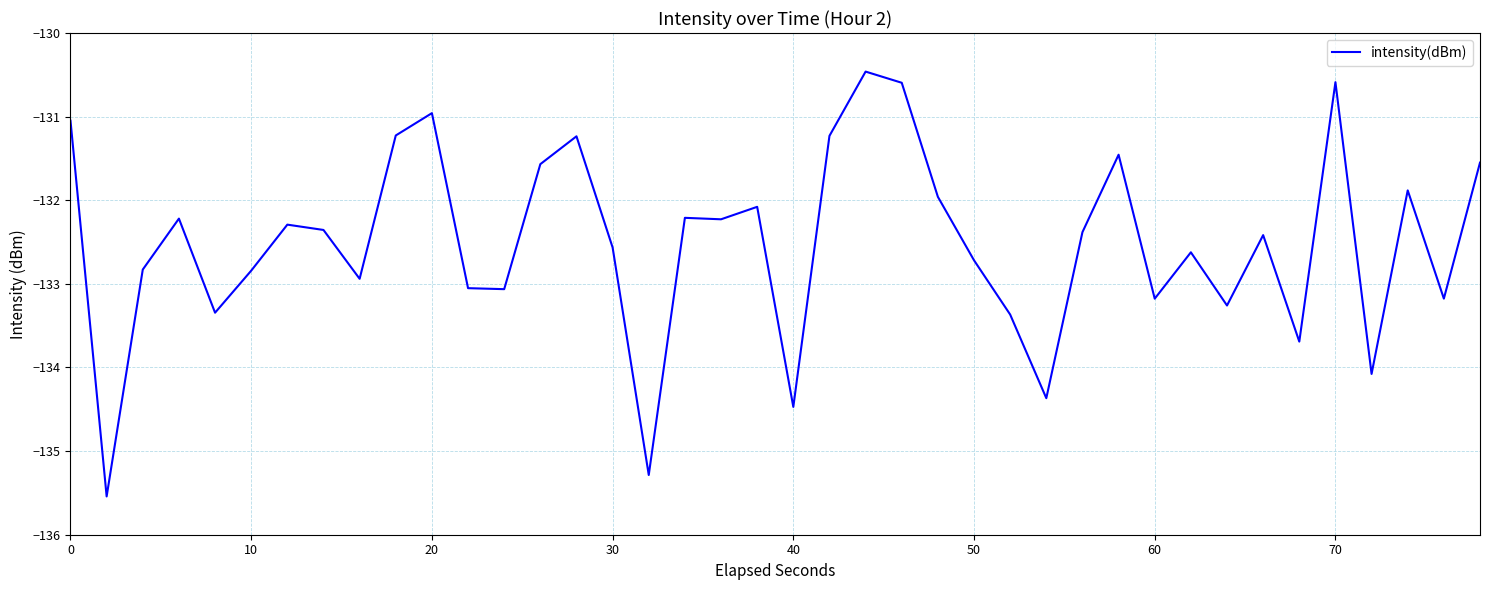

What is the difference between the maximum and minimum values?

5.1